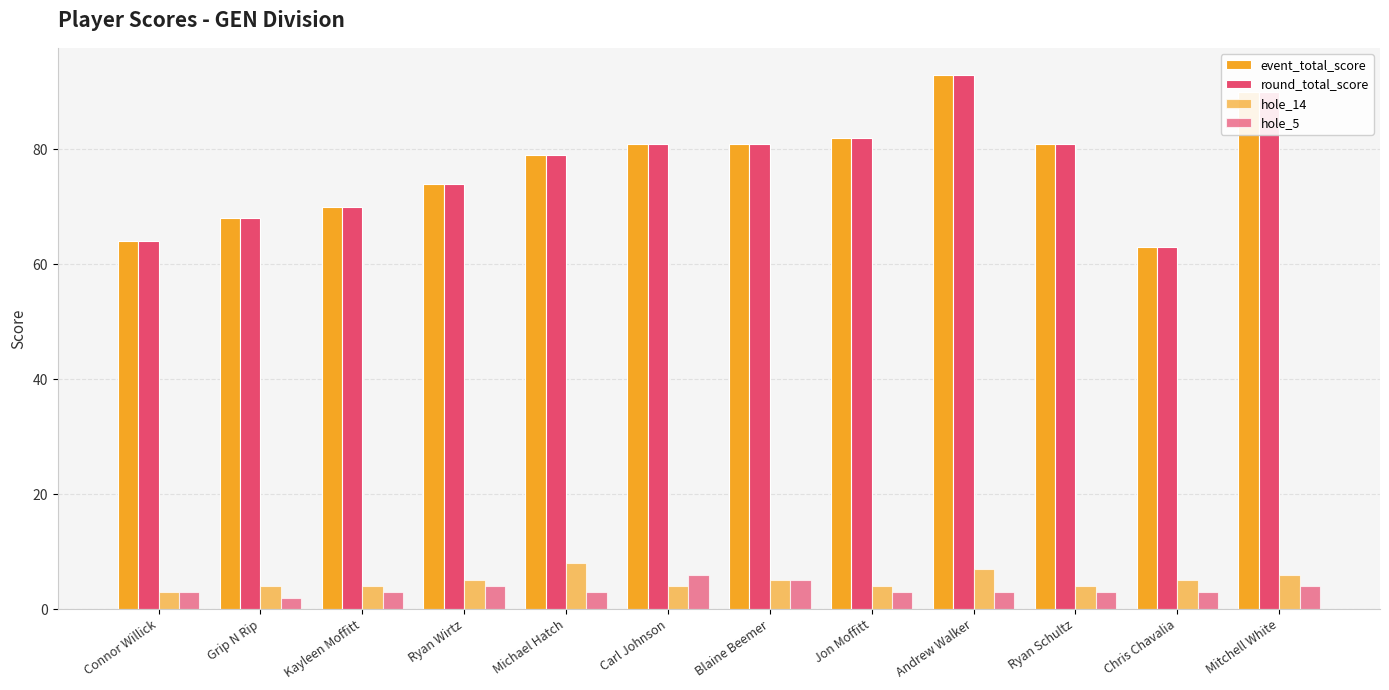

How many values in the hole_14 series are below 5?

6